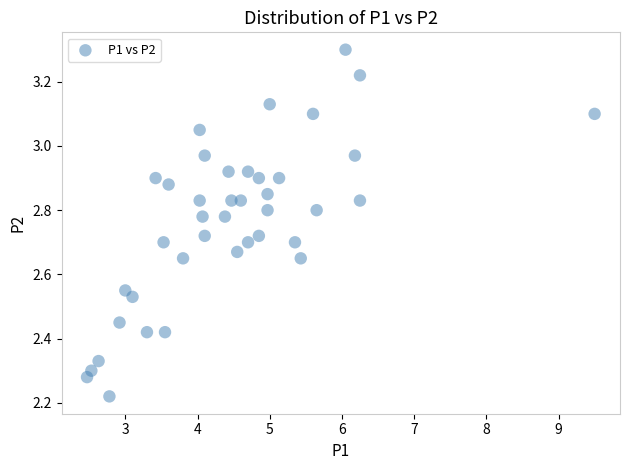

What is the range of Y values (max minus min)?

1.1